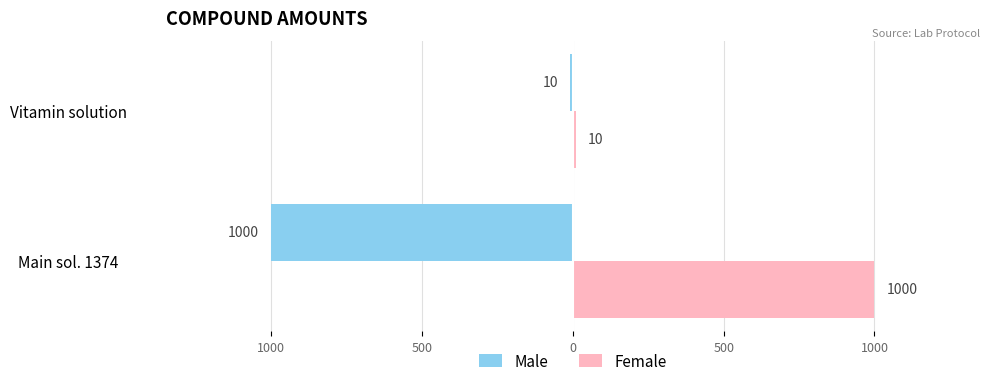

What are all the series names shown in the legend?

Male, Female